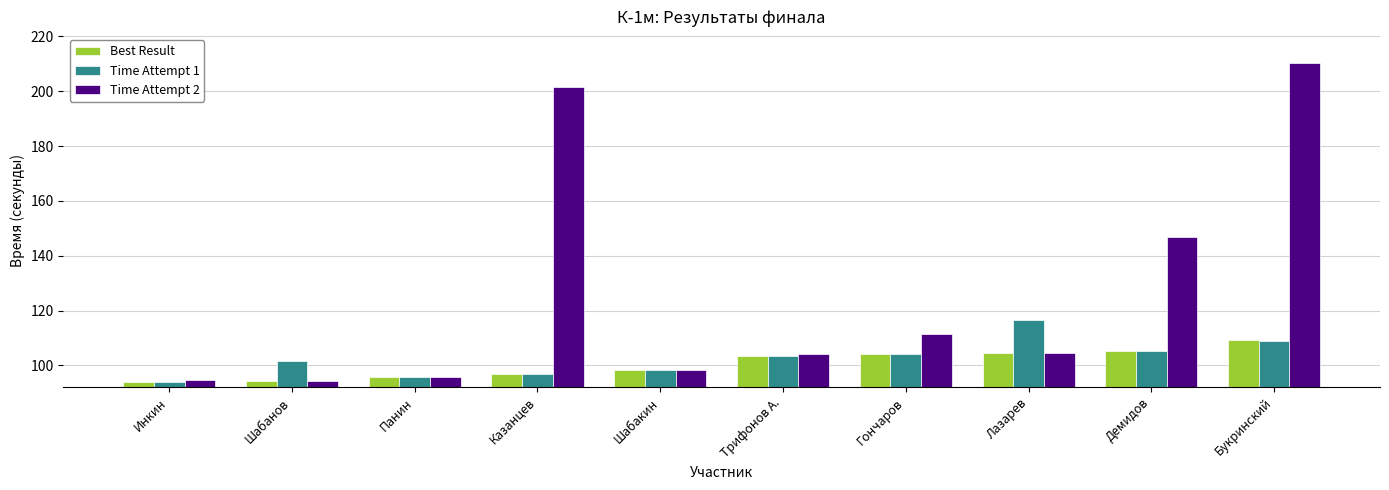

How many bars are there in each group?

3